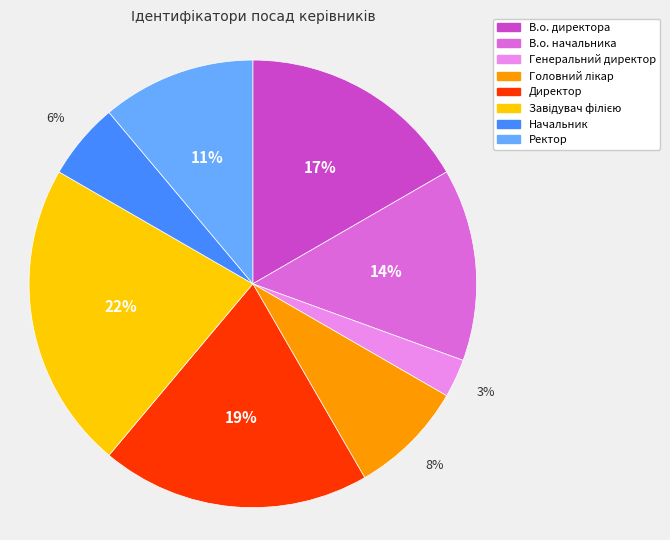

Which category has the smallest portion of the pie?

Генеральний директор